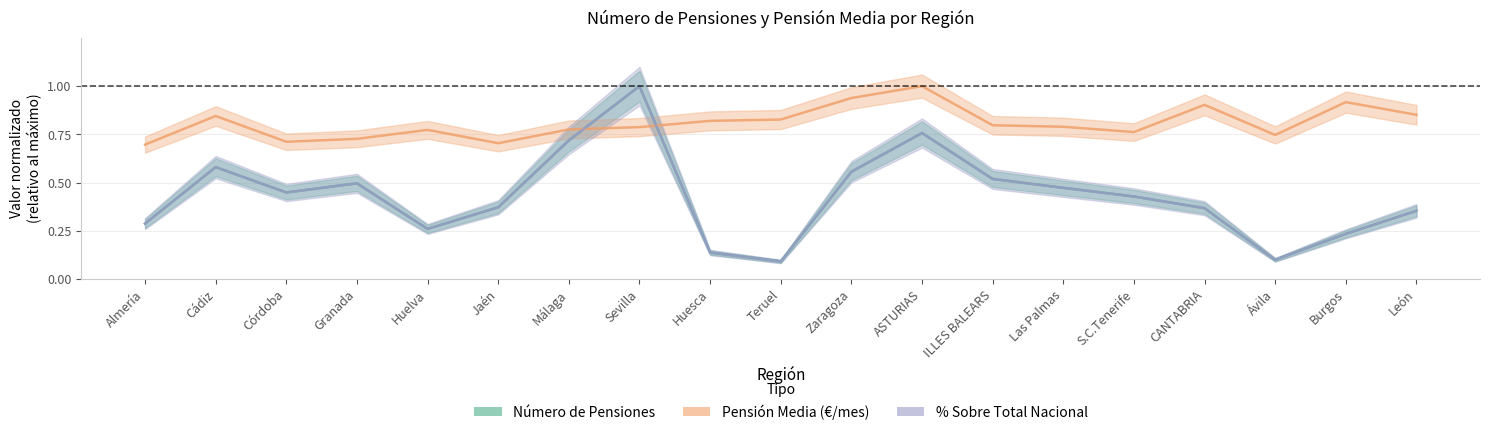

True or false: Pensión Media (€/mes) has a value of 0.8 at ILLES BALEARS.

True